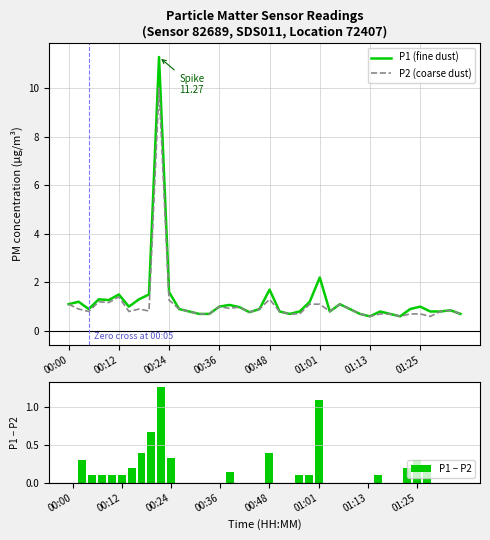

What is the lowest value of the P2 (coarse dust) series?

0.6